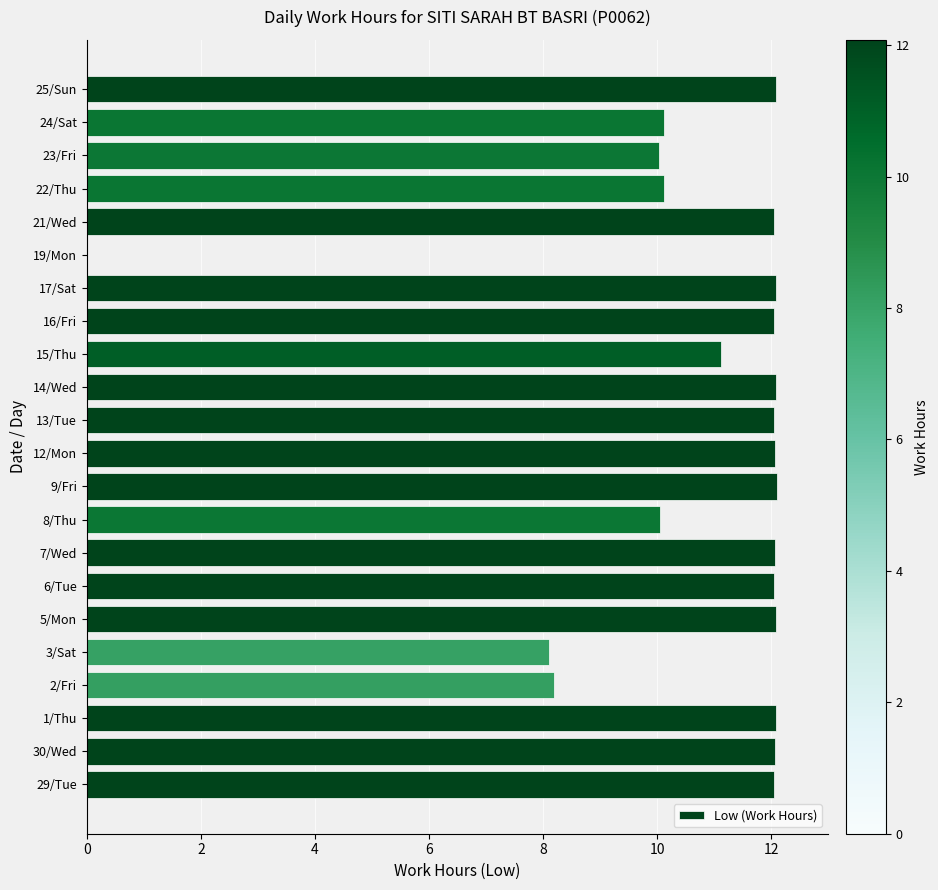

The chart shows a value of 15.8 at 17/Sat. True or false?

False